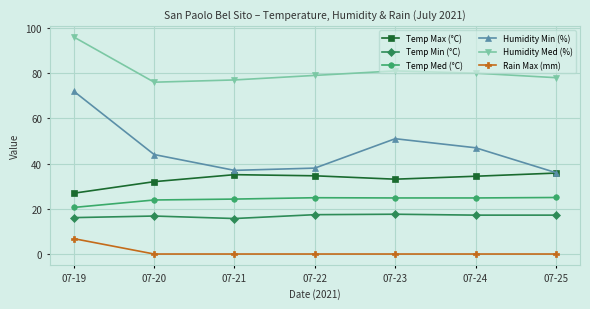

The value of Humidity Med (%) at 07-20 is 76.0. True or false?

True